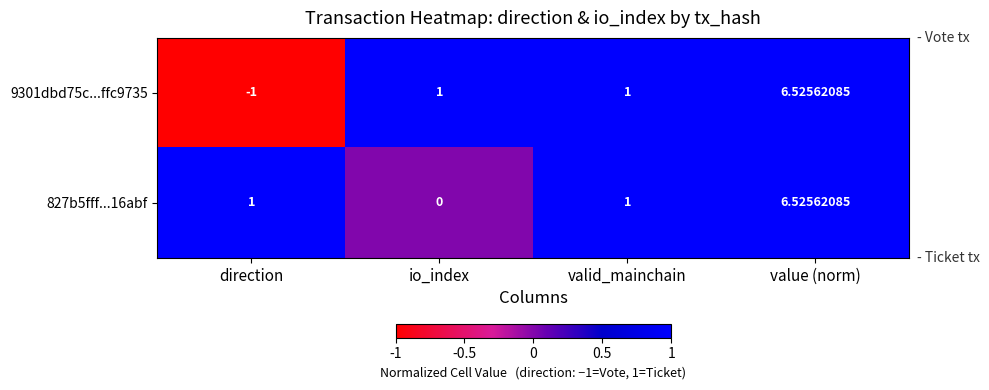

Which category has the lowest value across all series?

direction